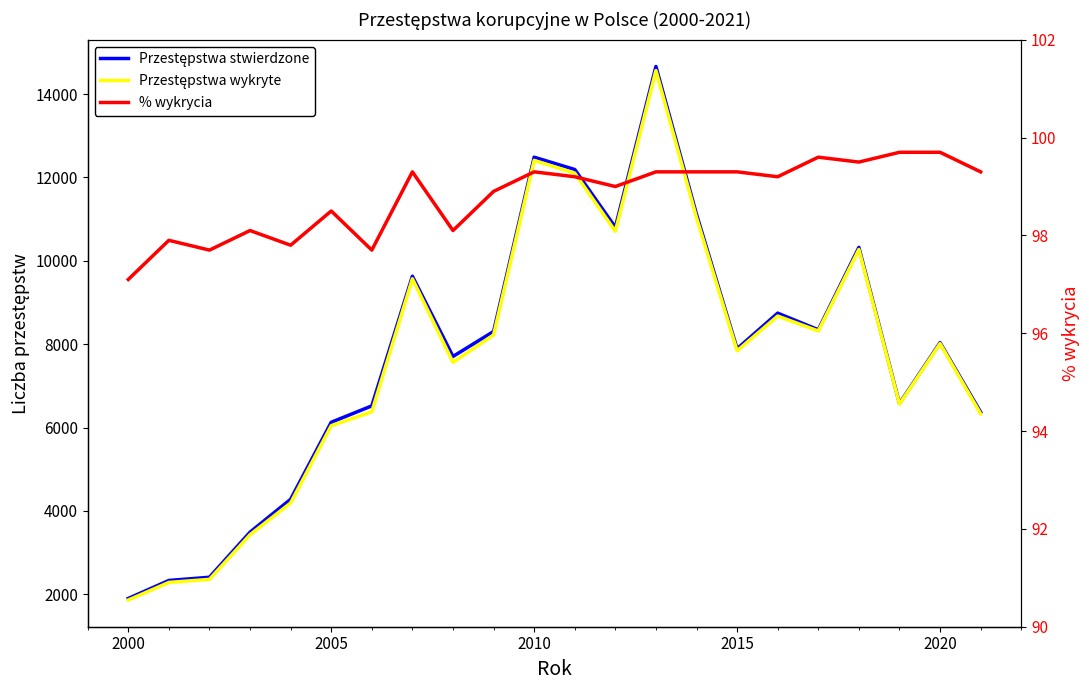

True or false: Przestępstwa wykryte has a value of 12410.0 at 2010.

True